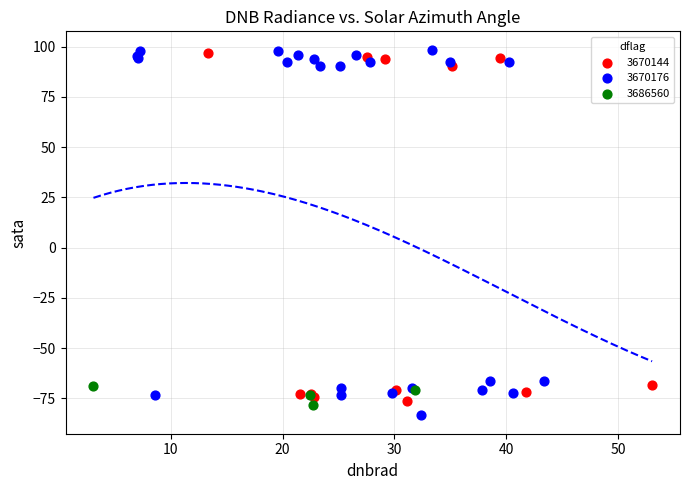

What are all the series names shown in the legend?

3670144, 3670176, 3686560